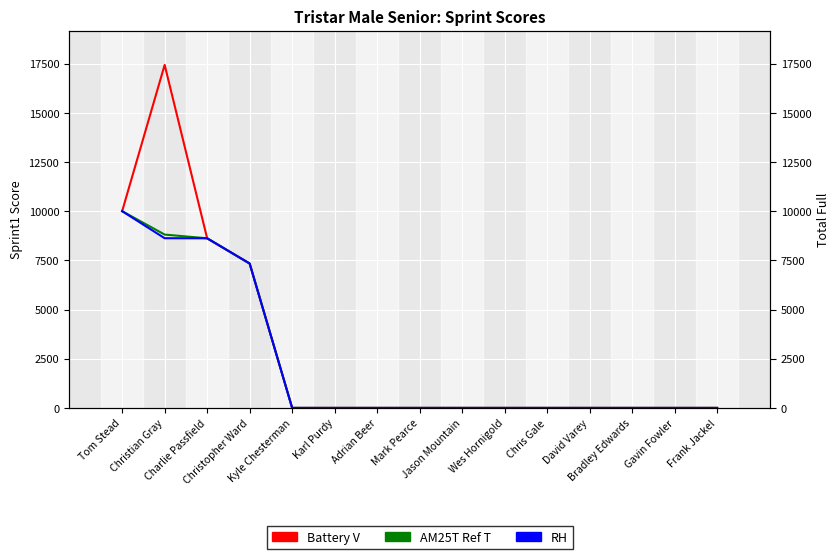

Does the chart display data point markers on the line(s)?

No